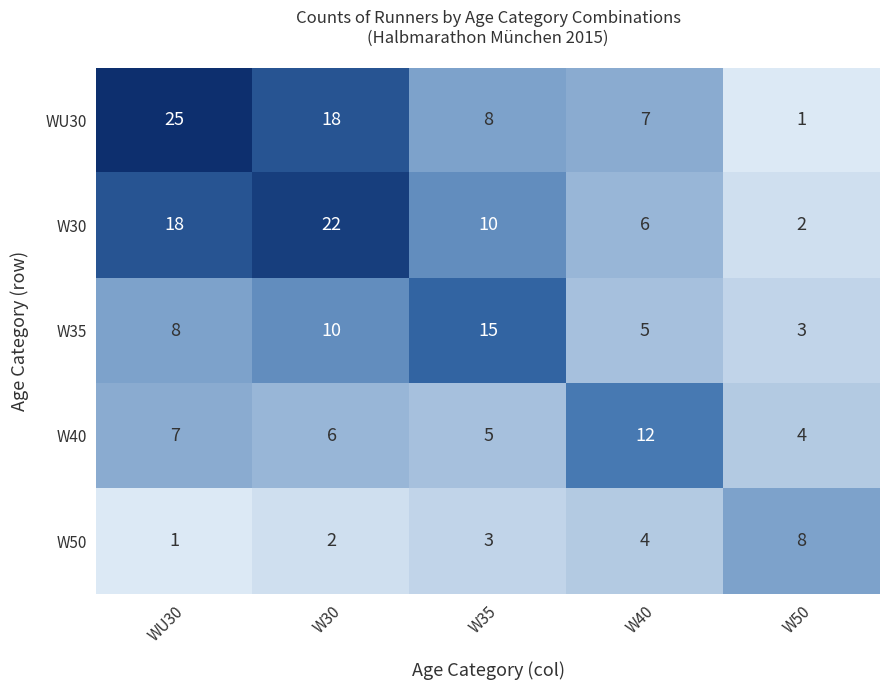

What is the maximum value for W50?

8